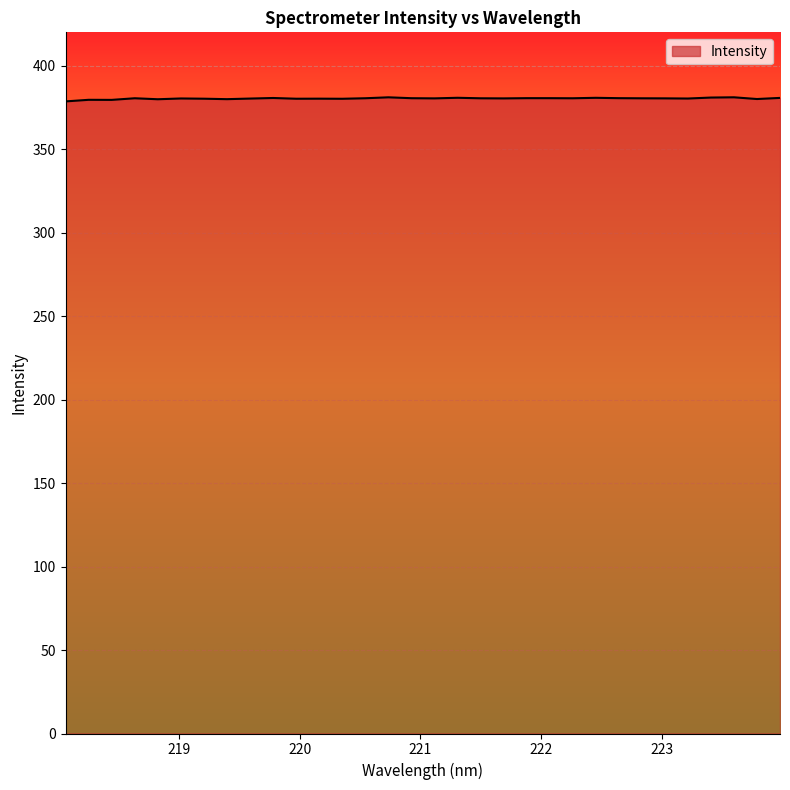

What is the smallest value displayed?

378.6